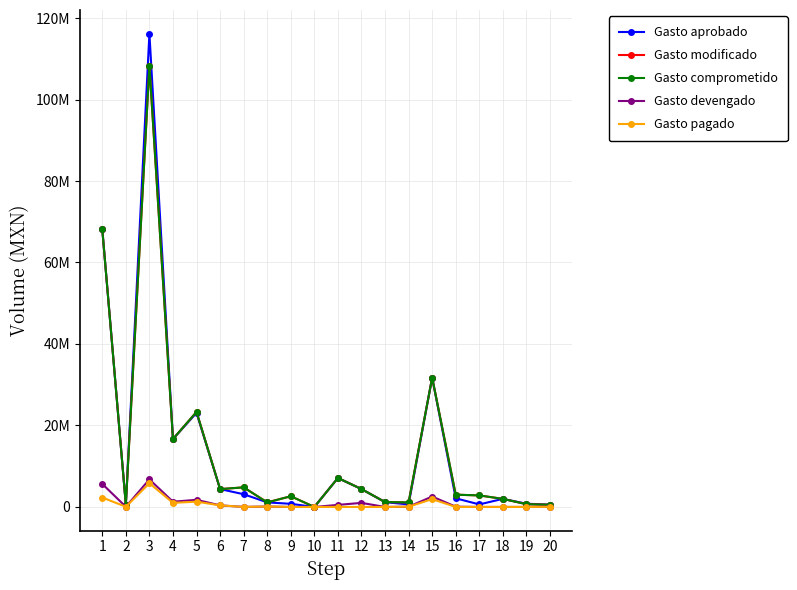

At which label does Gasto aprobado first exceed 2117624?

1